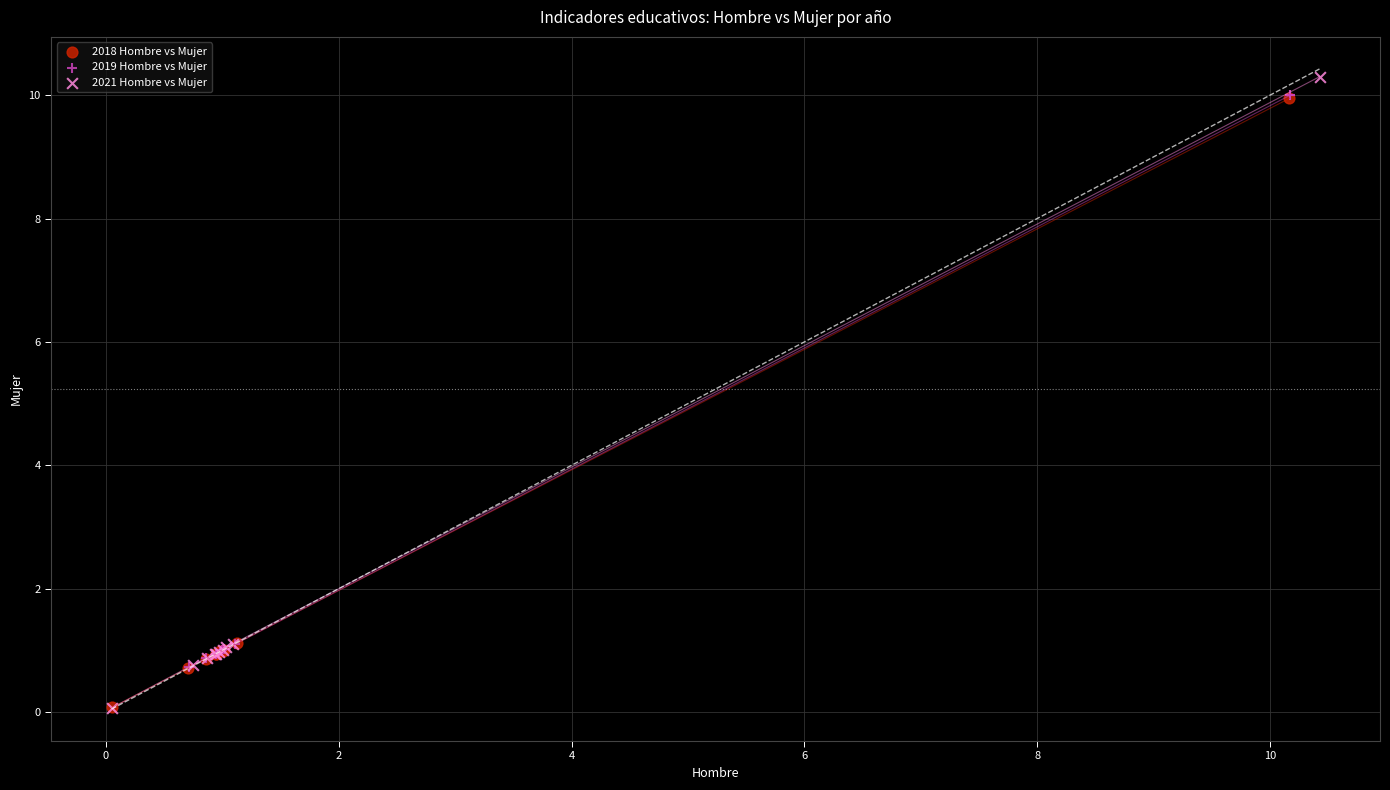

Which series has the largest Y range (max minus min)?

2021 Hombre vs Mujer